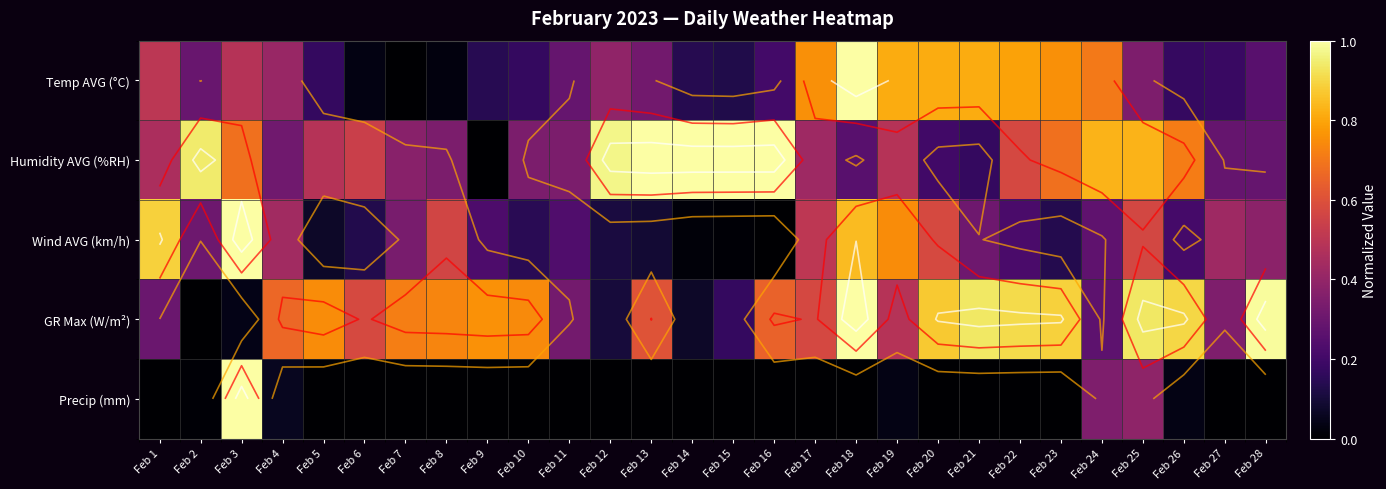

Is it true that Precip (mm) equals 0.0 at Feb 7?

True